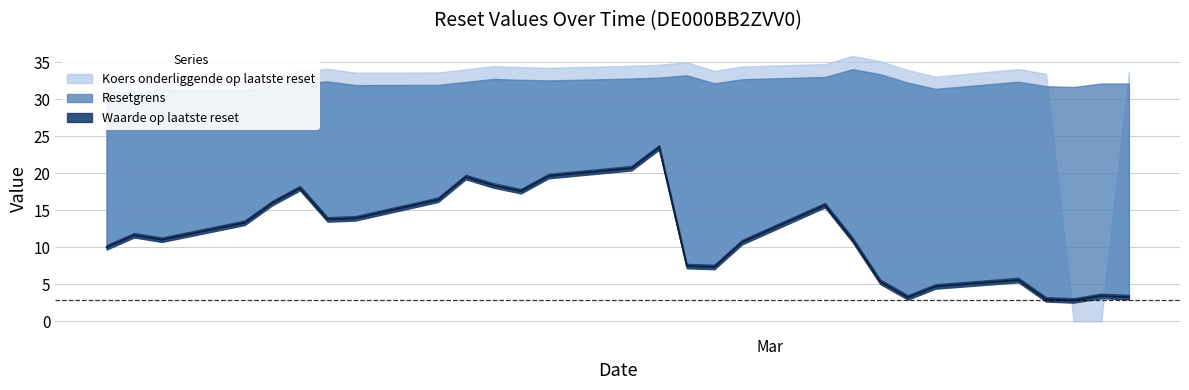

What is the spread (max minus min) of values at 2025-02-20?

16.8